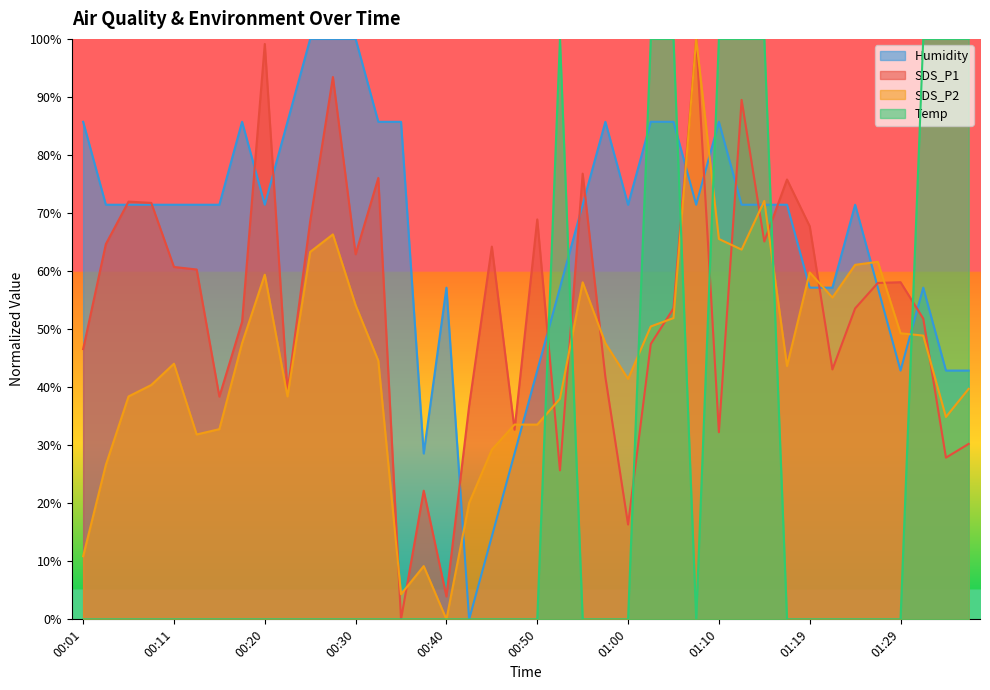

True or false: SDS_P1 has more than 2 points higher than both neighbors.

True